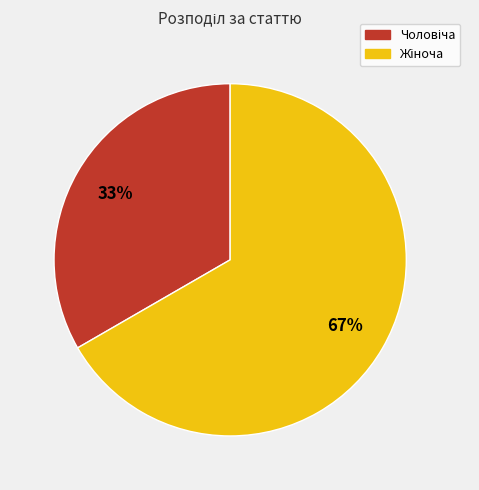

To the nearest percent, what is the average slice percentage?

50%